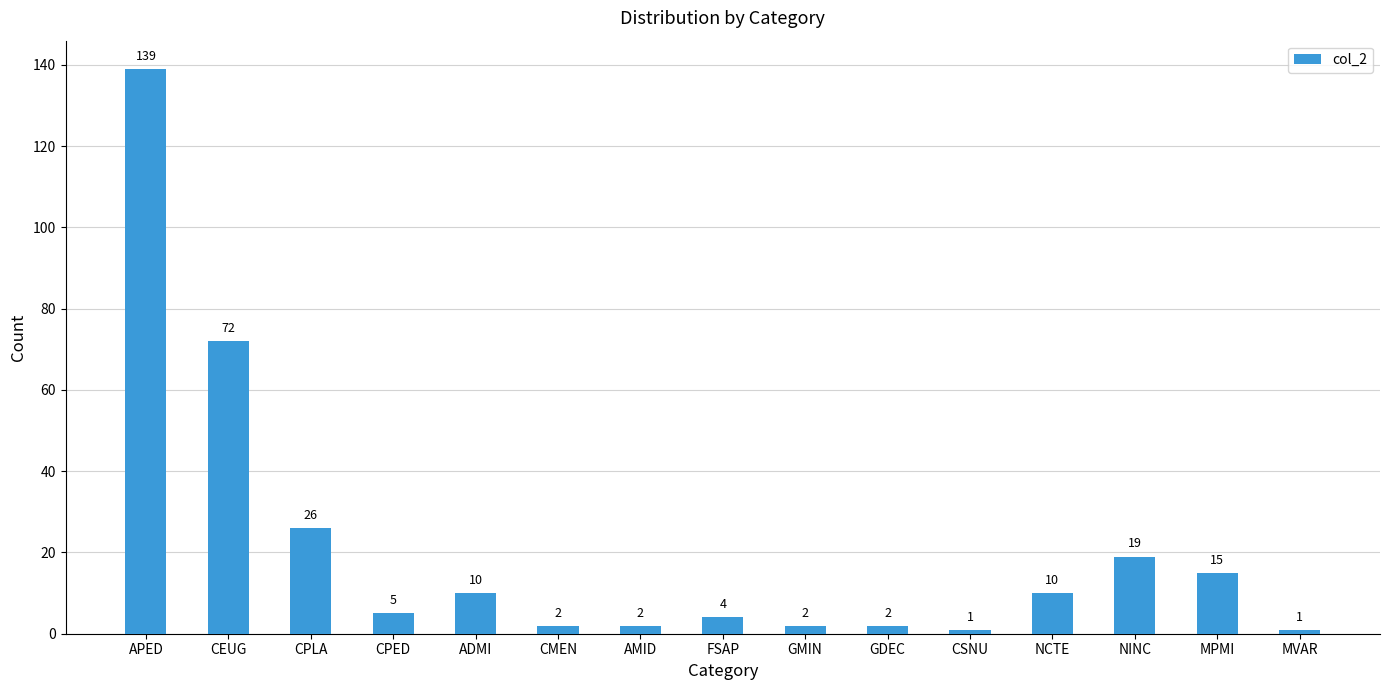

The value at NINC is 26. True or false?

False